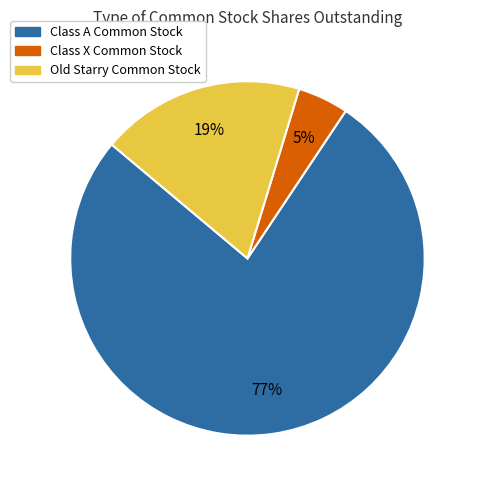

Between Class A Common Stock and Old Starry Common Stock, which is larger?

Class A Common Stock